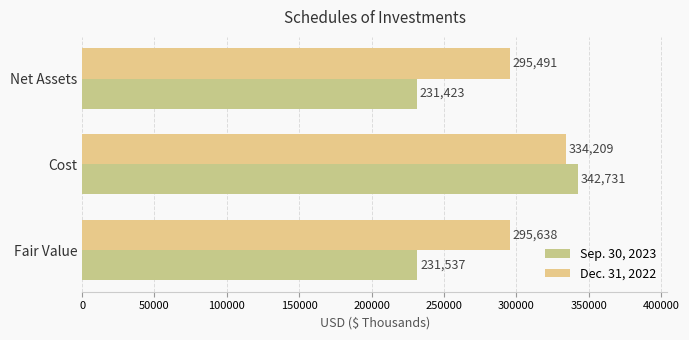

What is the minimum value shown in the chart?

231423